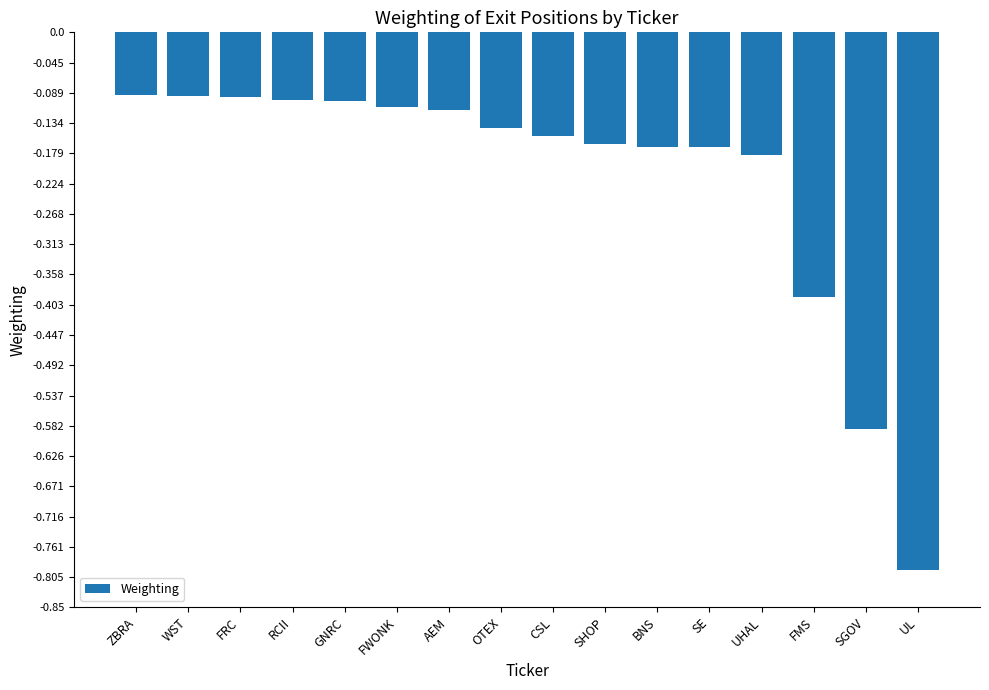

Which category has the lowest value across all series?

UL